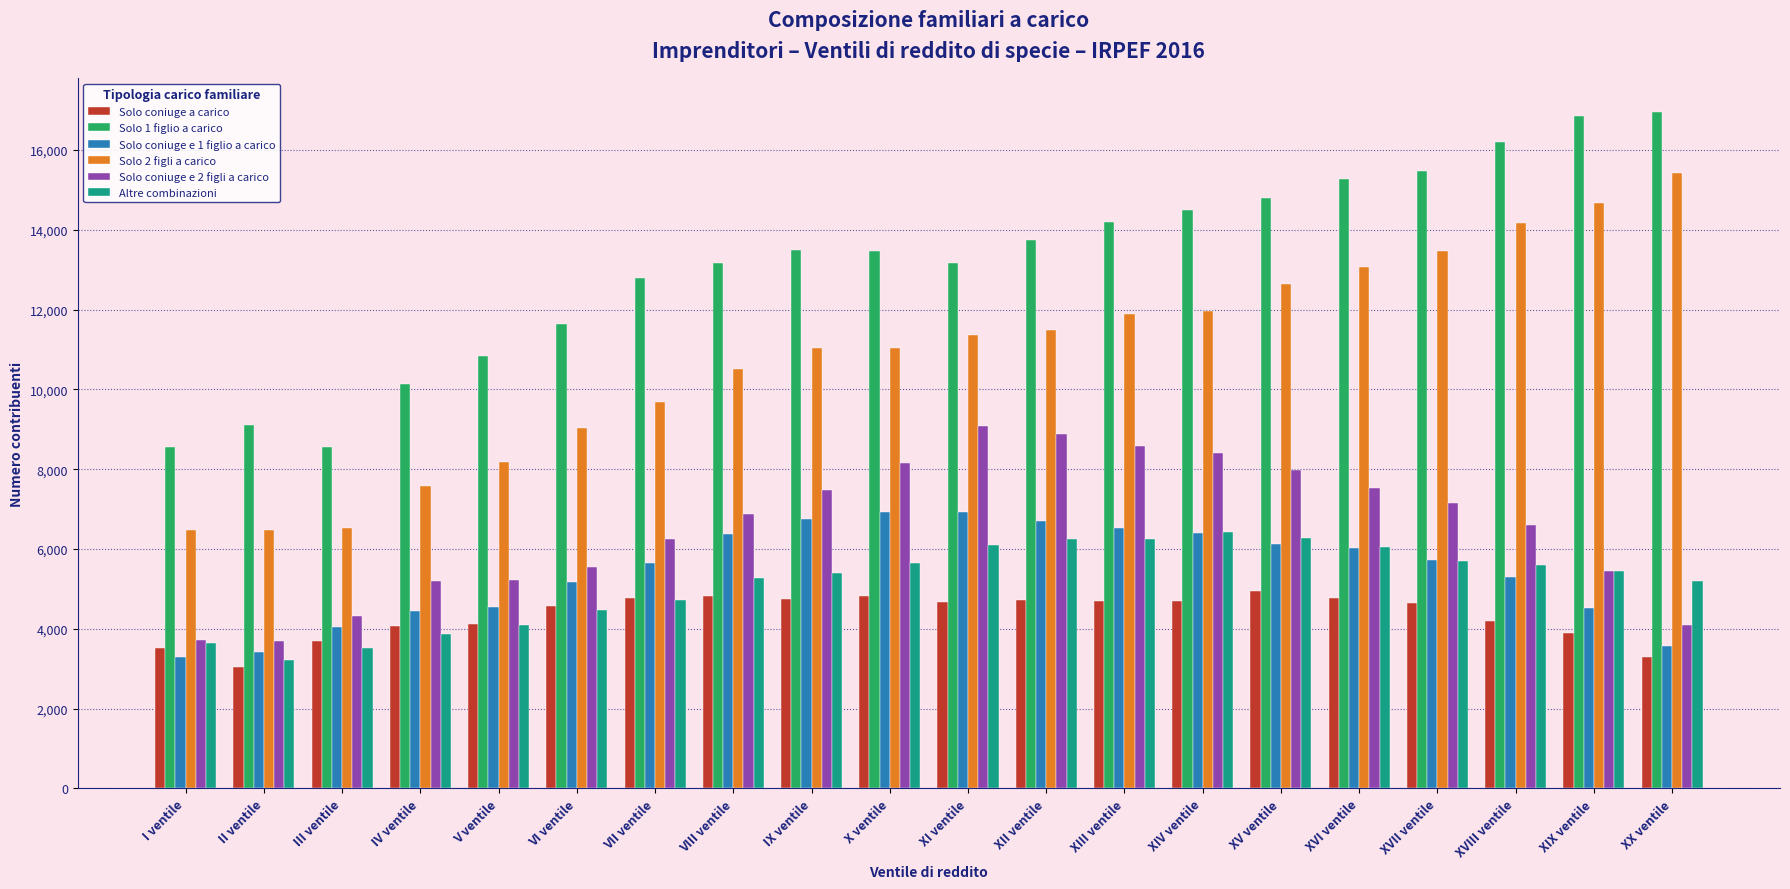

The Altre combinazioni series shows 1550 at I ventile. True or false?

False